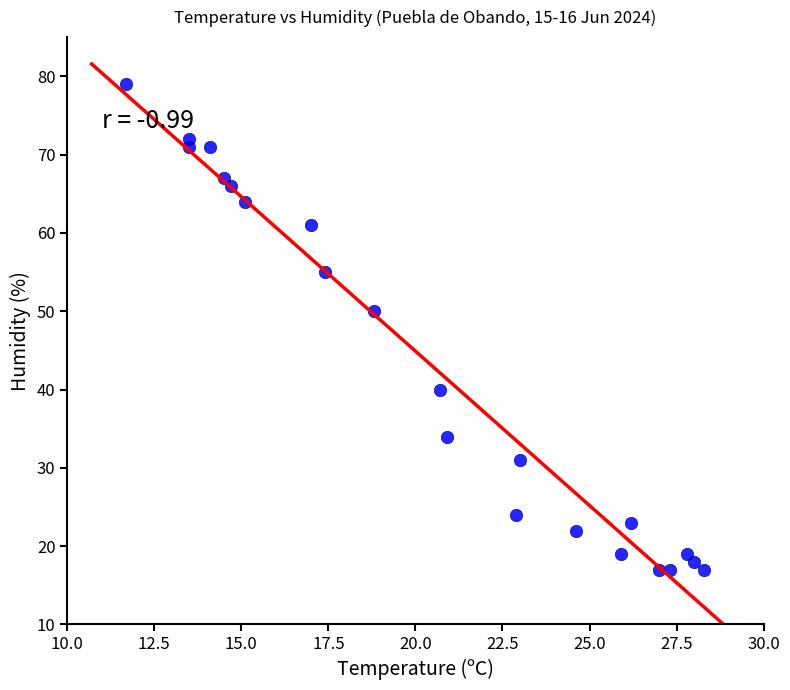

What is the range of Y values (max minus min)?

62